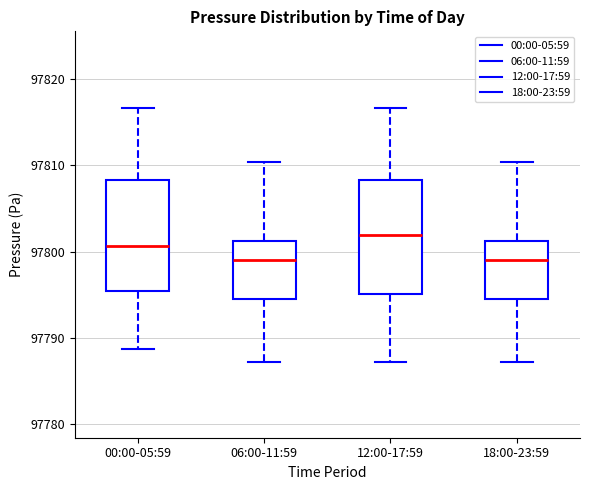

Reading left to right, read every box against the y-axis: the position of its median line, the range the box covers, and the ends of its whiskers. The values are not printed on the chart, so give them approximately, as read against the axis.

00:00-05:59: median 97801, box 97795 to 97808, whiskers 97789 to 97817
06:00-11:59: median 97799, box 97794 to 97801, whiskers 97787 to 97810
12:00-17:59: median 97802, box 97795 to 97808, whiskers 97787 to 97817
18:00-23:59: median 97799, box 97794 to 97801, whiskers 97787 to 97810